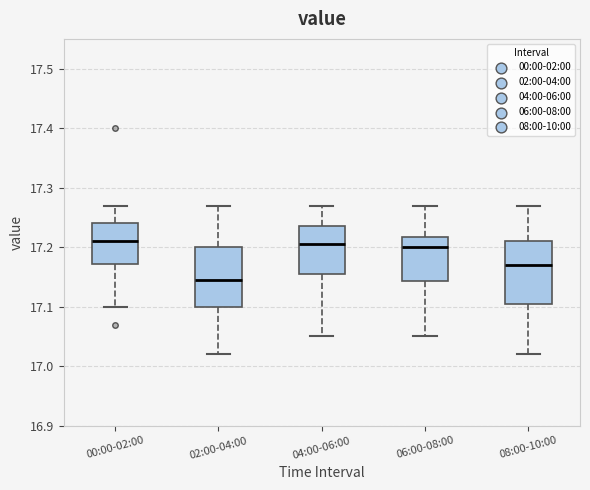

Reading left to right, transcribe this box plot: for each box, give where its median line is, the range the box spans, and where its two whiskers end, as read against the y-axis. The values are not printed on the chart, so give them approximately, as read against the axis.

00:00-02:00: median 17.21, box 17.17 to 17.24, whiskers 17.10 to 17.27
02:00-04:00: median 17.15, box 17.10 to 17.20, whiskers 17.02 to 17.27
04:00-06:00: median 17.21, box 17.16 to 17.24, whiskers 17.05 to 17.27
06:00-08:00: median 17.20, box 17.14 to 17.22, whiskers 17.05 to 17.27
08:00-10:00: median 17.17, box 17.11 to 17.21, whiskers 17.02 to 17.27